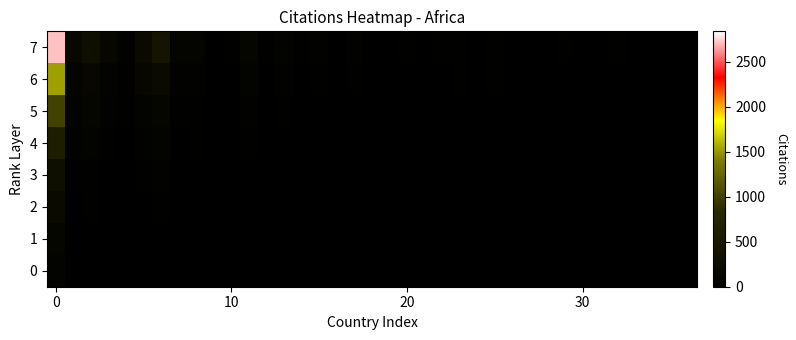

Count the number of data series in this chart.

8